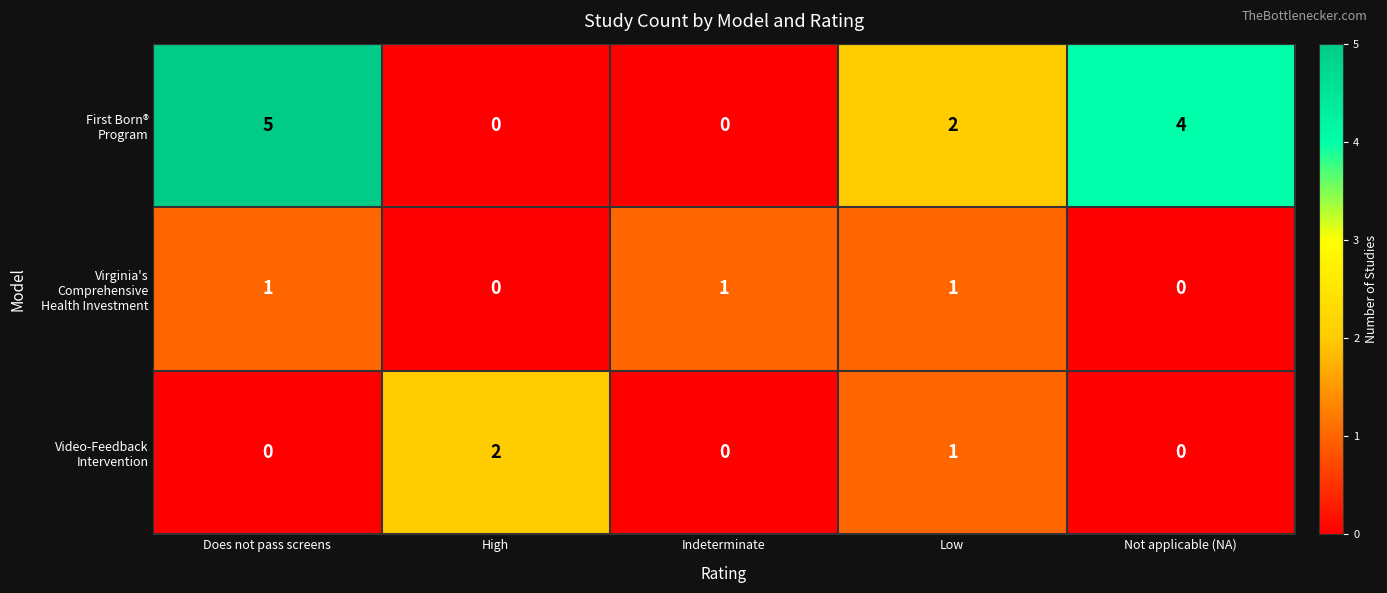

At how many categories does at least one series exceed 0?

5